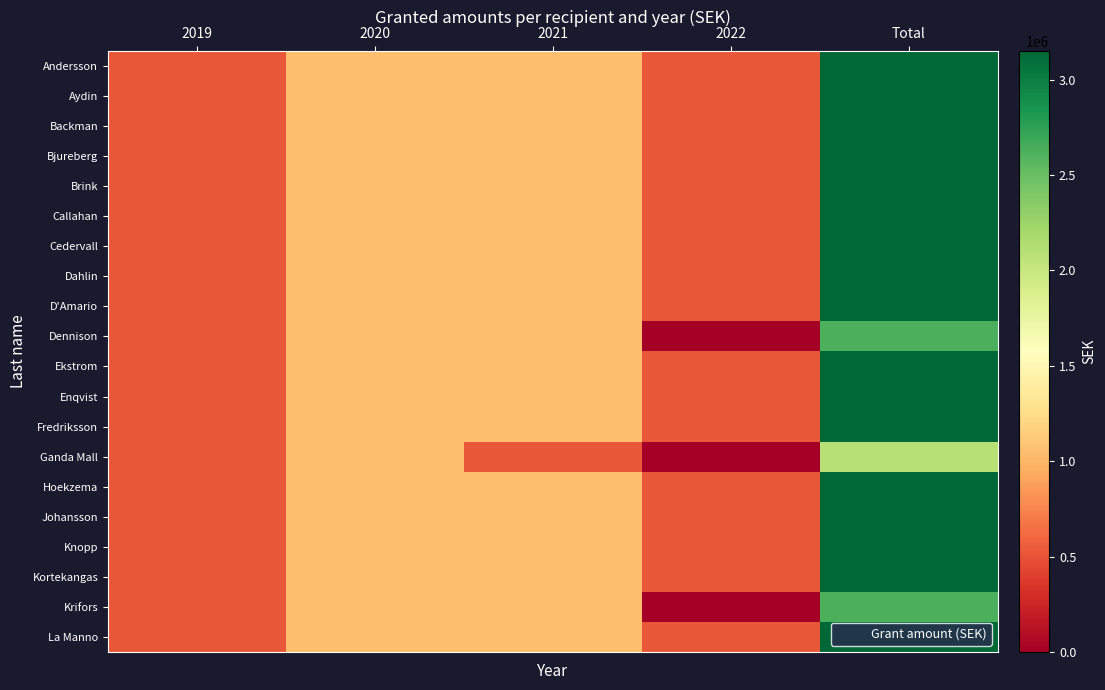

Reading left to right, transcribe all the data shown in this chart.

Andersson: 2019=525000	2020=1050000	2021=1050000	2022=525000	Total=3150000
Aydin: 2019=525000	2020=1050000	2021=1050000	2022=525000	Total=3150000
Backman: 2019=525000	2020=1050000	2021=1050000	2022=525000	Total=3150000
Bjureberg: 2019=525000	2020=1050000	2021=1050000	2022=525000	Total=3150000
Brink: 2019=525000	2020=1050000	2021=1050000	2022=525000	Total=3150000
Callahan: 2019=525000	2020=1050000	2021=1050000	2022=525000	Total=3150000
Cedervall: 2019=525000	2020=1050000	2021=1050000	2022=525000	Total=3150000
Dahlin: 2019=525000	2020=1050000	2021=1050000	2022=525000	Total=3150000
D'Amario: 2019=525000	2020=1050000	2021=1050000	2022=525000	Total=3150000
Dennison: 2019=525000	2020=1050000	2021=1050000	2022=0	Total=2625000
Ekstrom: 2019=525000	2020=1050000	2021=1050000	2022=525000	Total=3150000
Enqvist: 2019=525000	2020=1050000	2021=1050000	2022=525000	Total=3150000
Fredriksson: 2019=525000	2020=1050000	2021=1050000	2022=525000	Total=3150000
Ganda Mall: 2019=525000	2020=1050000	2021=525000	2022=0	Total=2100000
Hoekzema: 2019=525000	2020=1050000	2021=1050000	2022=525000	Total=3150000
Johansson: 2019=525000	2020=1050000	2021=1050000	2022=525000	Total=3150000
Knopp: 2019=525000	2020=1050000	2021=1050000	2022=525000	Total=3150000
Kortekangas: 2019=525000	2020=1050000	2021=1050000	2022=525000	Total=3150000
Krifors: 2019=525000	2020=1050000	2021=1050000	2022=0	Total=2625000
La Manno: 2019=525000	2020=1050000	2021=1050000	2022=525000	Total=3150000